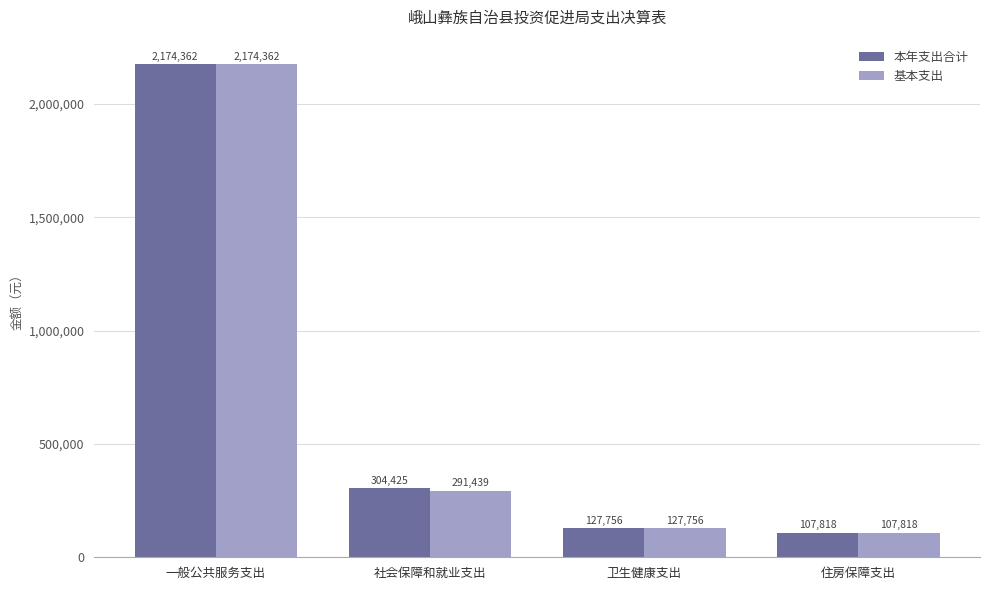

What is the value of the 本年支出合计 bar at the 2nd from the left?

304424.6